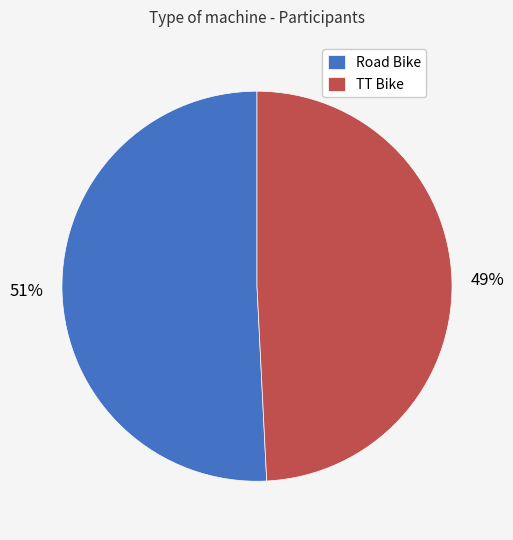

To the nearest percent, what percentage of the pie is TT Bike?

49%